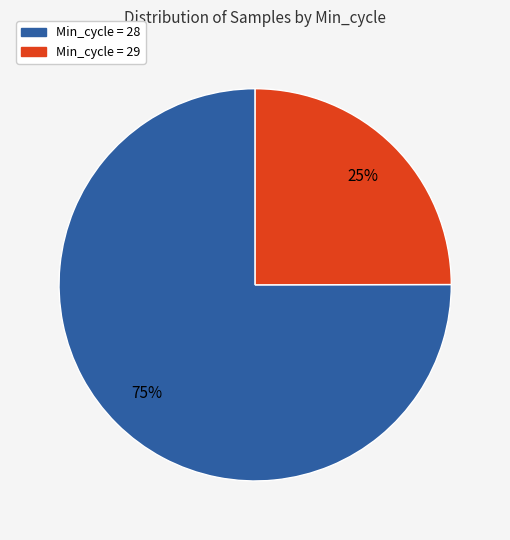

What percentage is the Min_cycle = 29 slice, to the nearest percent?

25%